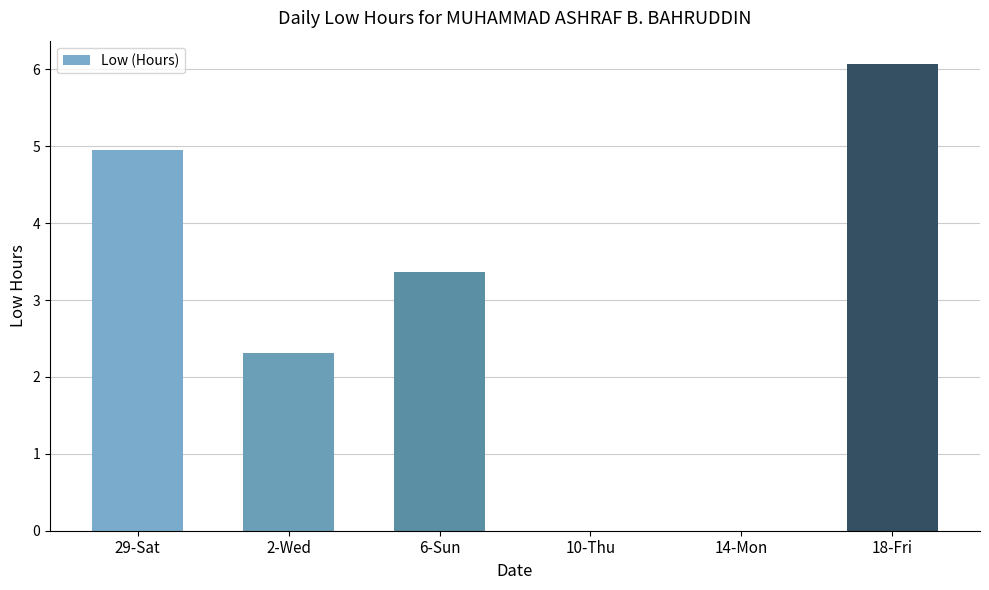

Is it true that the value at 18-Fri is 3.2?

False